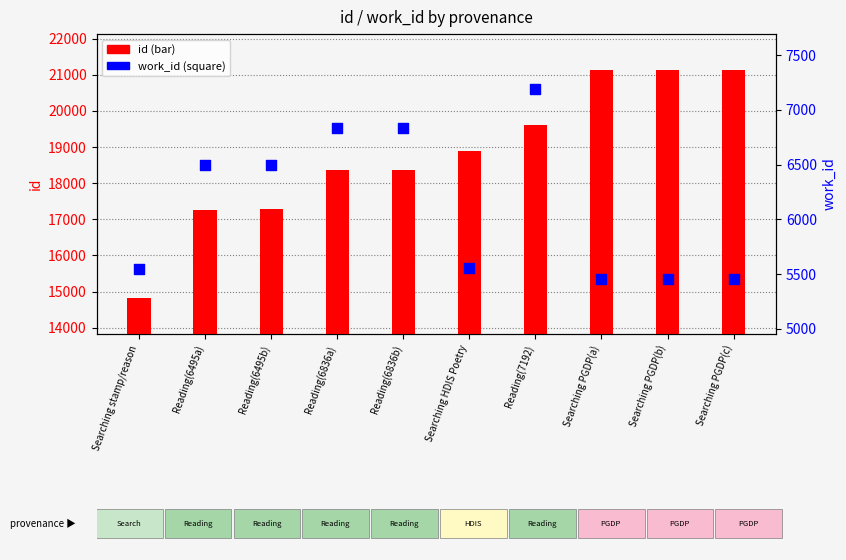

Which series contains the highest Y value?

id